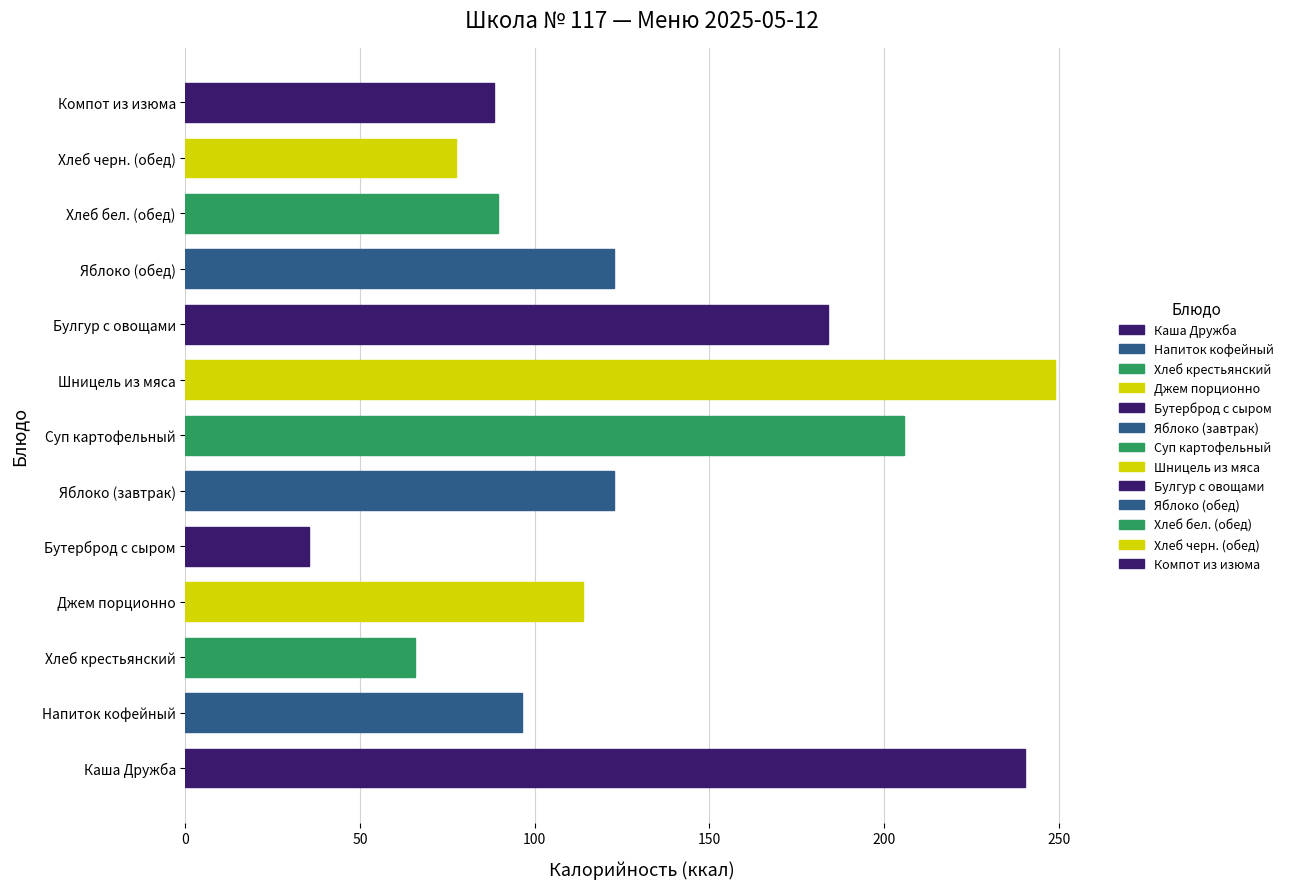

Which label corresponds to the smallest value in the chart?

Бутерброд с сыром